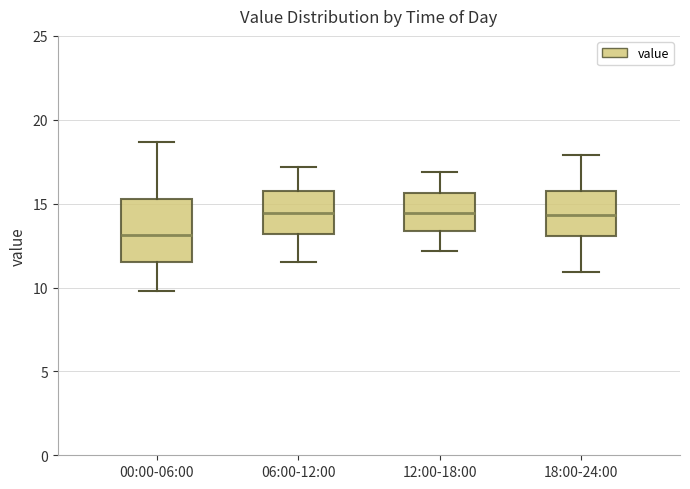

Reading left to right, transcribe this box plot: for each box, give where its median line is, the range the box spans, and where its two whiskers end, as read against the y-axis. The values are not printed on the chart, so give them approximately, as read against the axis.

00:00-06:00: median 13.0, box 11.5 to 15.5, whiskers 10.0 to 18.5
06:00-12:00: median 14.5, box 13.0 to 15.5, whiskers 11.5 to 17.0
12:00-18:00: median 14.5, box 13.5 to 15.5, whiskers 12.0 to 17.0
18:00-24:00: median 14.5, box 13.0 to 16.0, whiskers 11.0 to 18.0